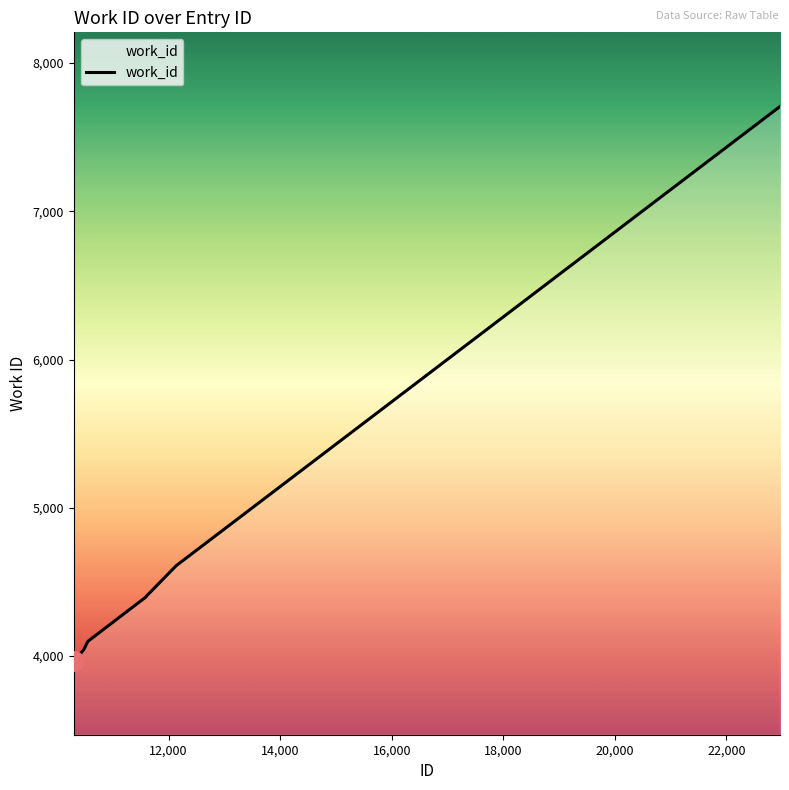

What is the greatest value displayed?

7706